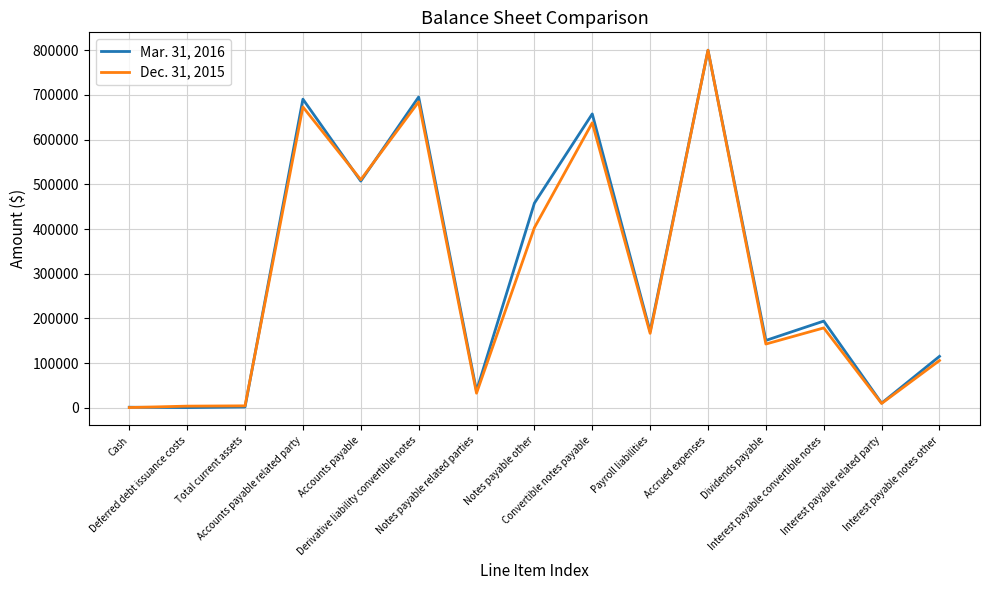

What is the maximum value shown in the chart?

800000